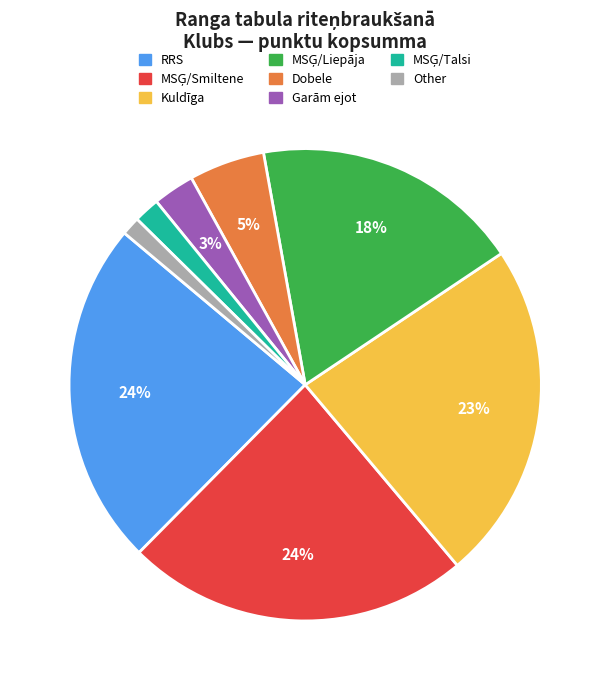

Is there any slice that represents more than half of the pie?

No